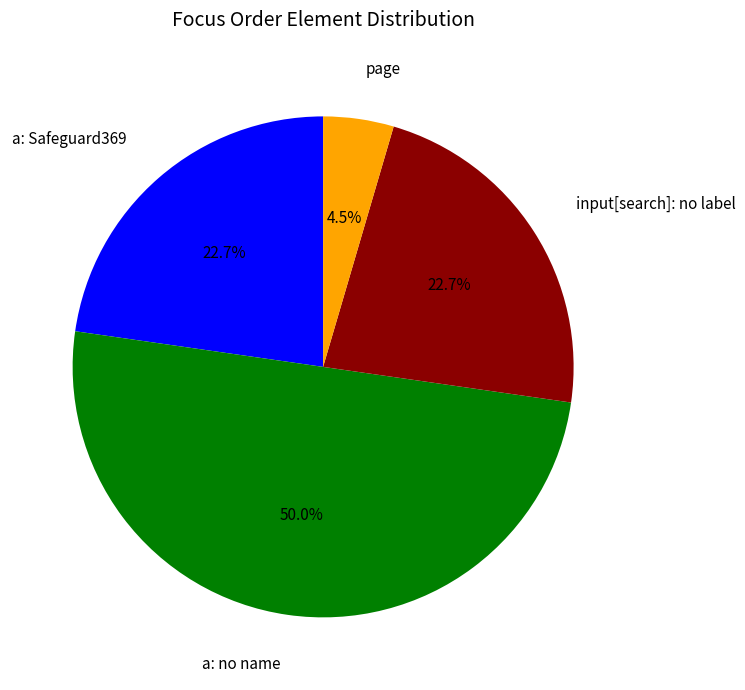

To the nearest percent, what is the average slice percentage?

25%